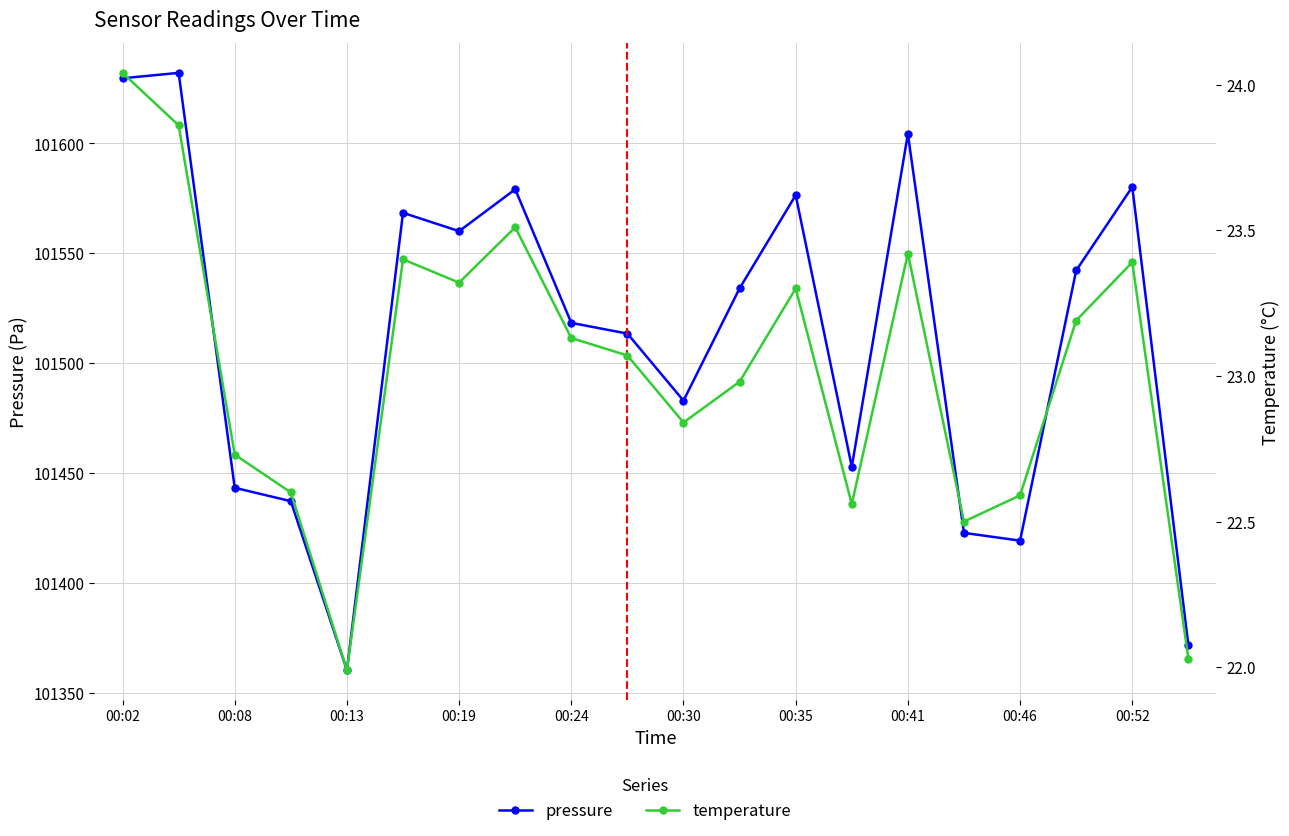

What is the sum of all temperature values?

460.4